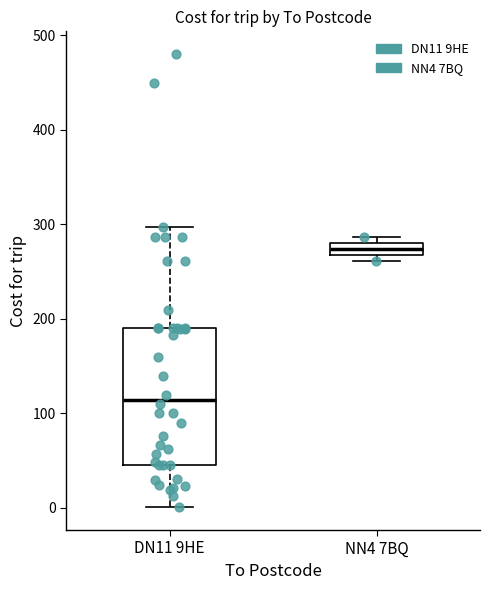

Comparing the boxes themselves (not the whiskers), which one is the tallest?

DN11 9HE